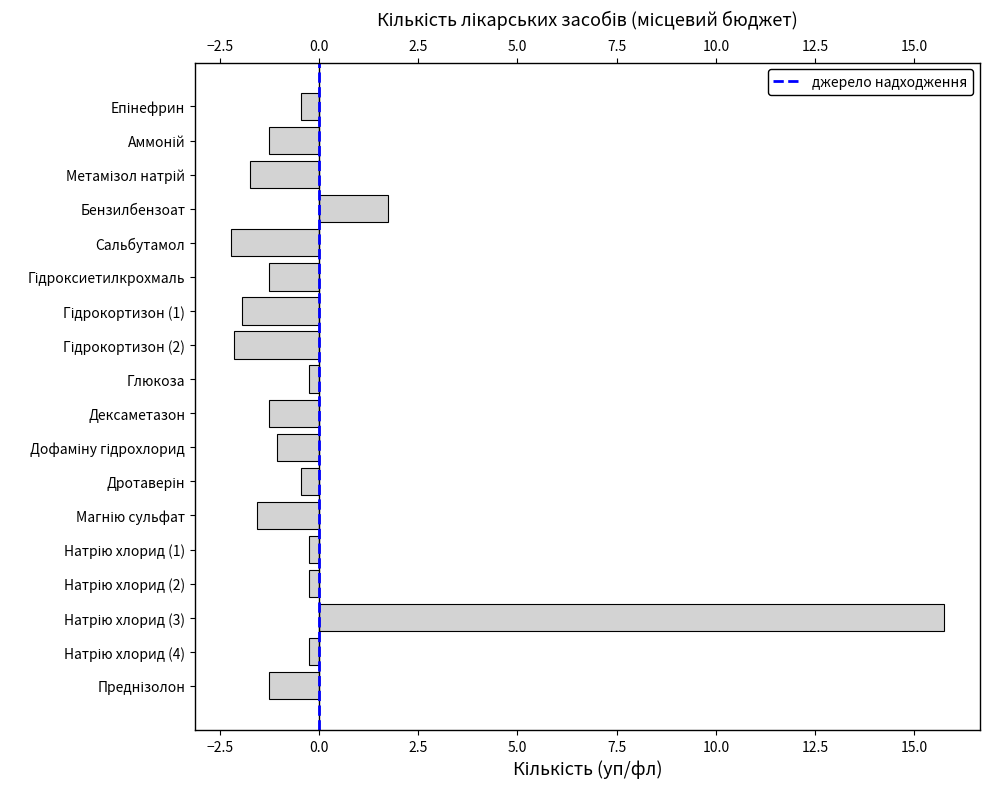

Is it true that the value at Бензилбензоат is 1.8?

True